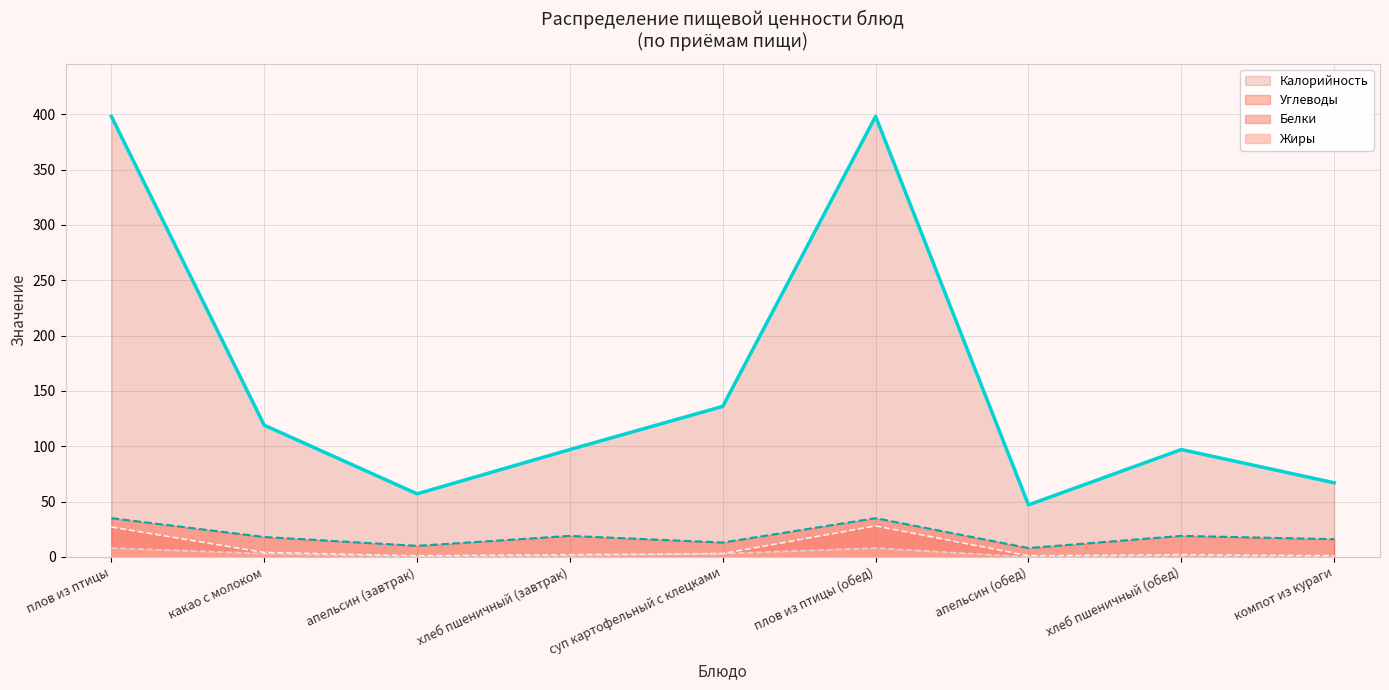

Where does the Углеводы series first go above 18?

плов из птицы